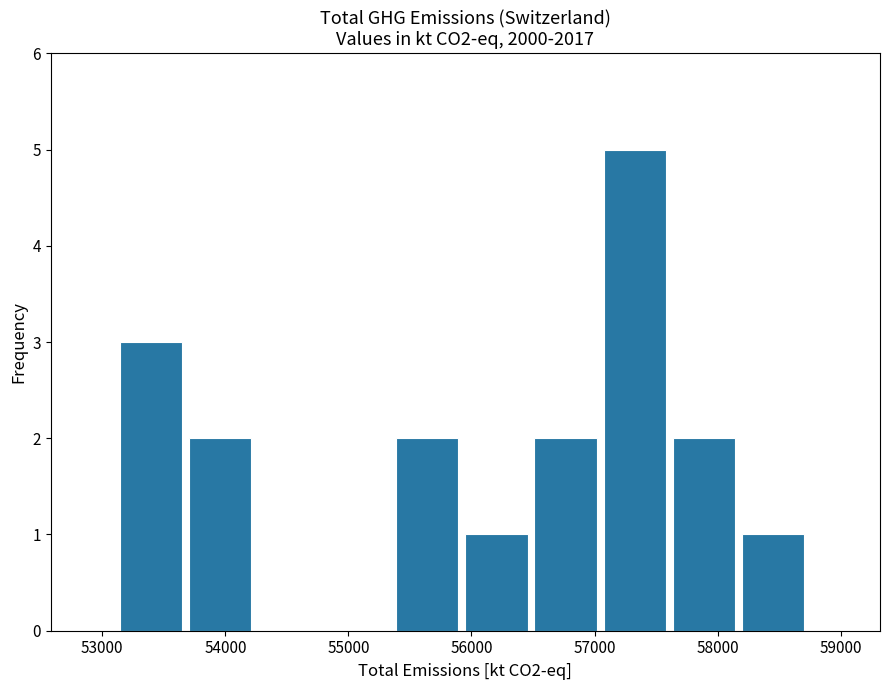

Reading left to right, list every bar in this chart as the range it spans on the x-axis followed by its height. Neither the bar edges nor the heights are printed on the chart, so give them approximately, as read against the axes.

53100 to 53700: 3
53700 to 54300: 2
54300 to 54800: 0
54800 to 55400: 0
55400 to 56000: 2
56000 to 56500: 1
56500 to 57100: 2
57100 to 57600: 5
57600 to 58200: 2
58200 to 58800: 1